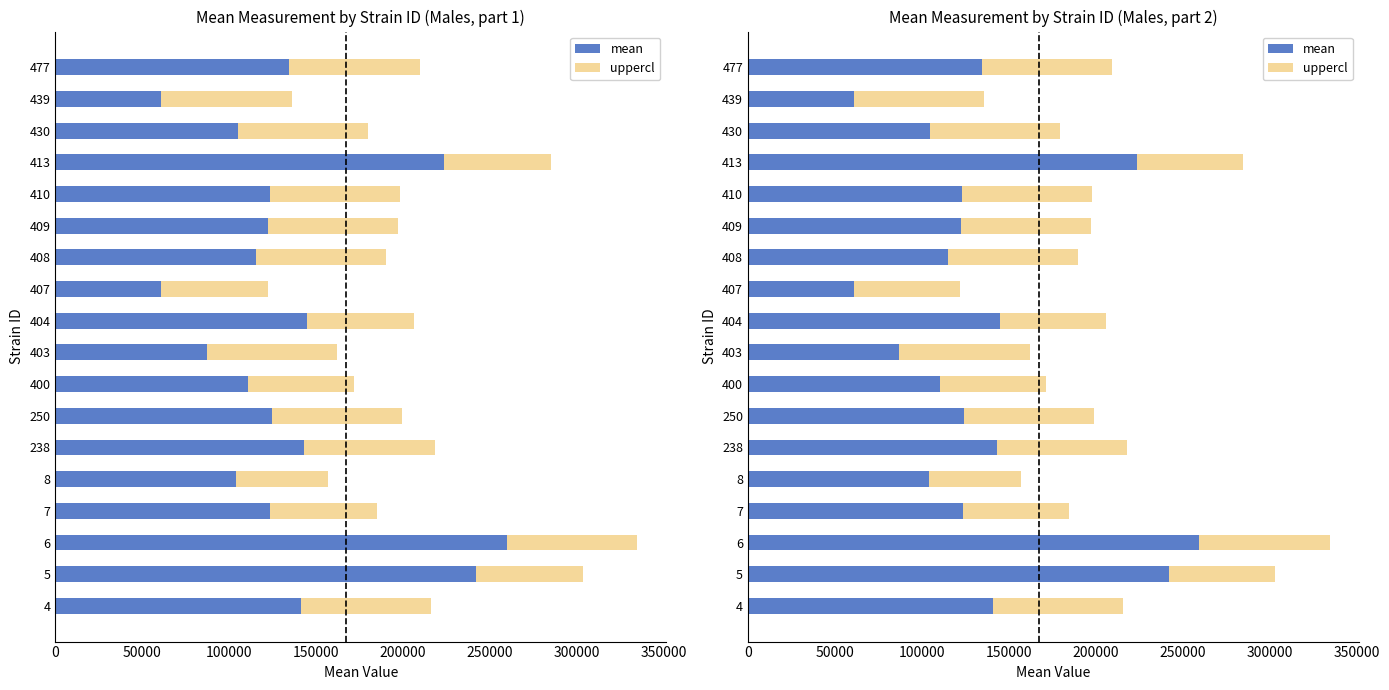

How many groups of bars are there?

18